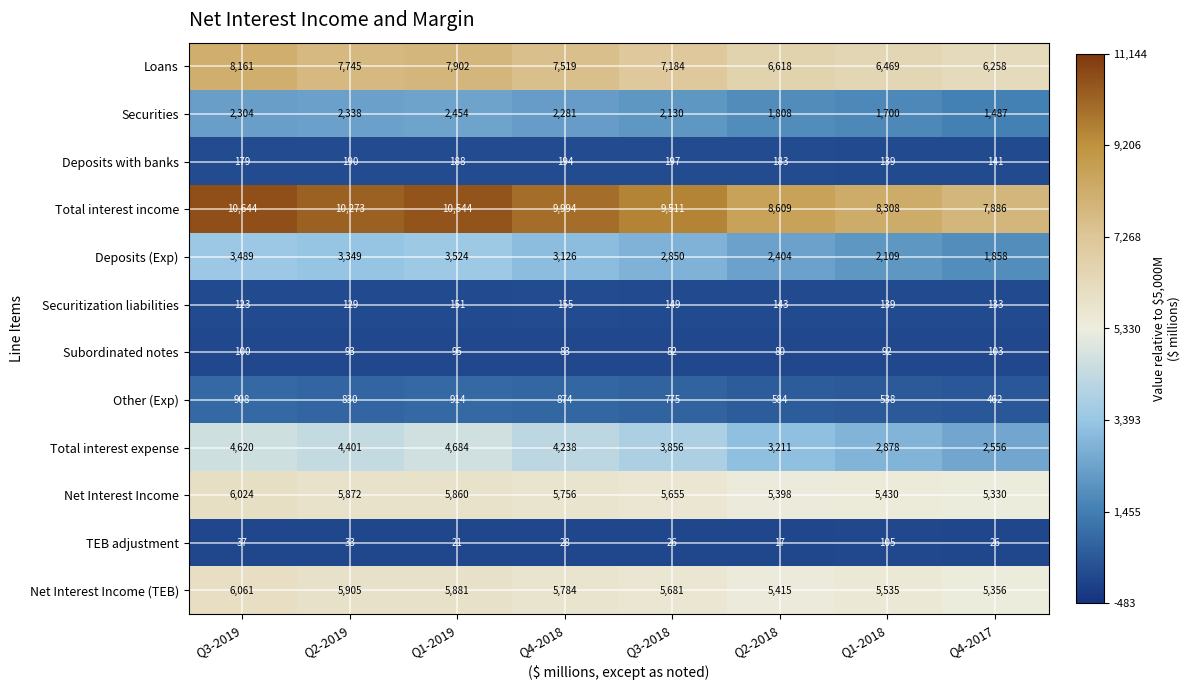

Which series changed the most between Q3-2019 and Q2-2019?

Loans